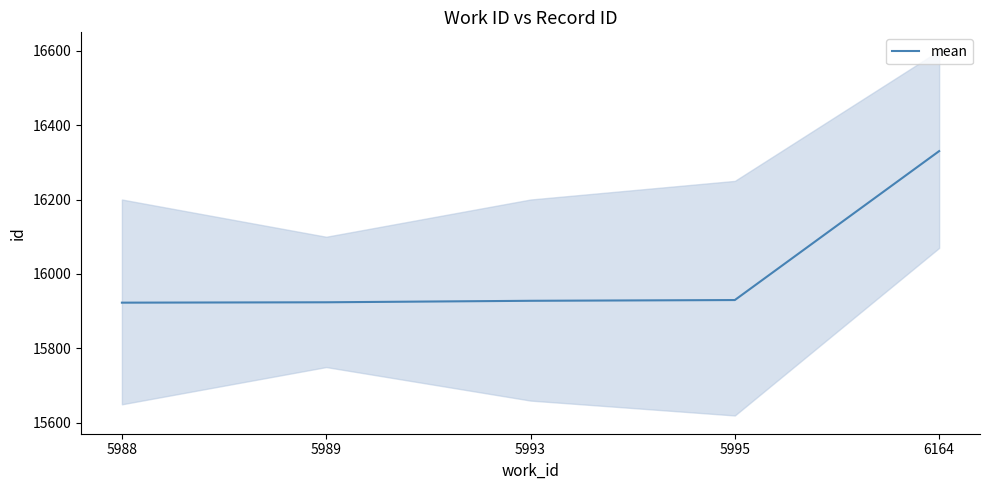

The chart shows a value of 5767 at 6164. True or false?

False